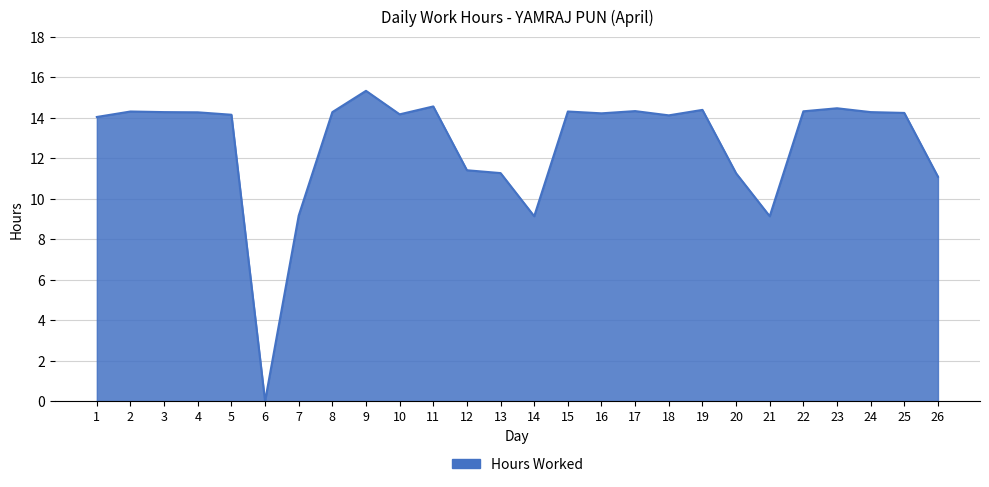

What is the sum of all values?

330.3